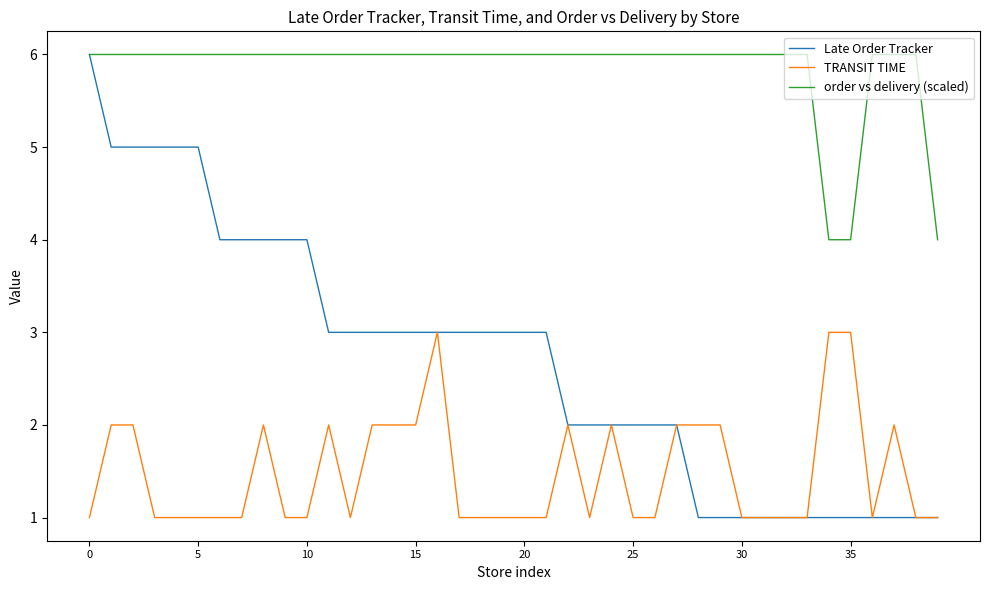

Which series has the largest total across all categories?

order vs delivery (scaled)